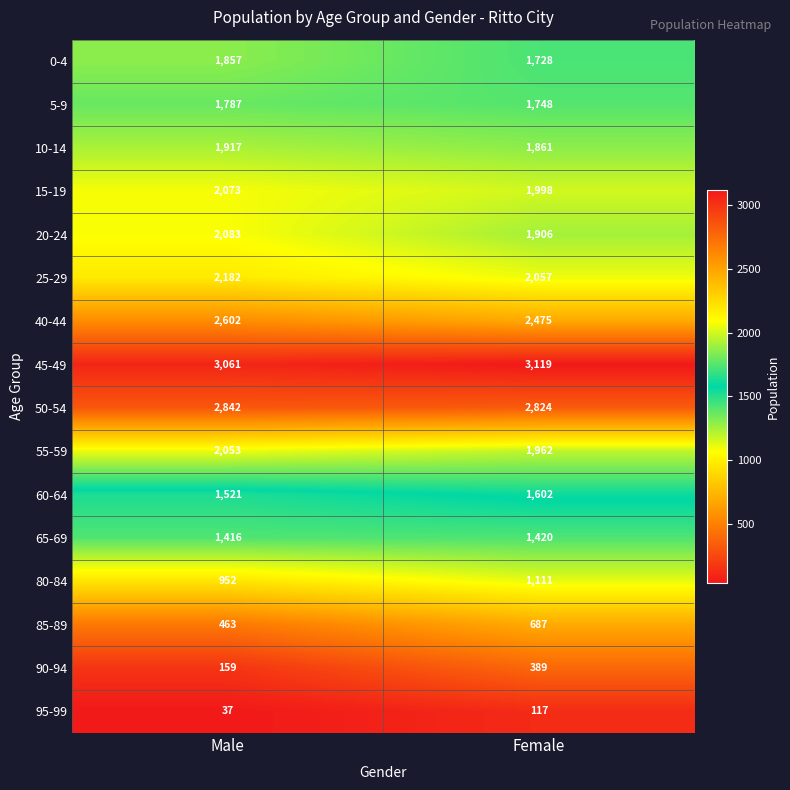

List the series in order of their peak value, lowest first.

95-99, 90-94, 85-89, 80-84, 65-69, 60-64, 5-9, 0-4, 10-14, 55-59, 15-19, 20-24, 25-29, 40-44, 50-54, 45-49